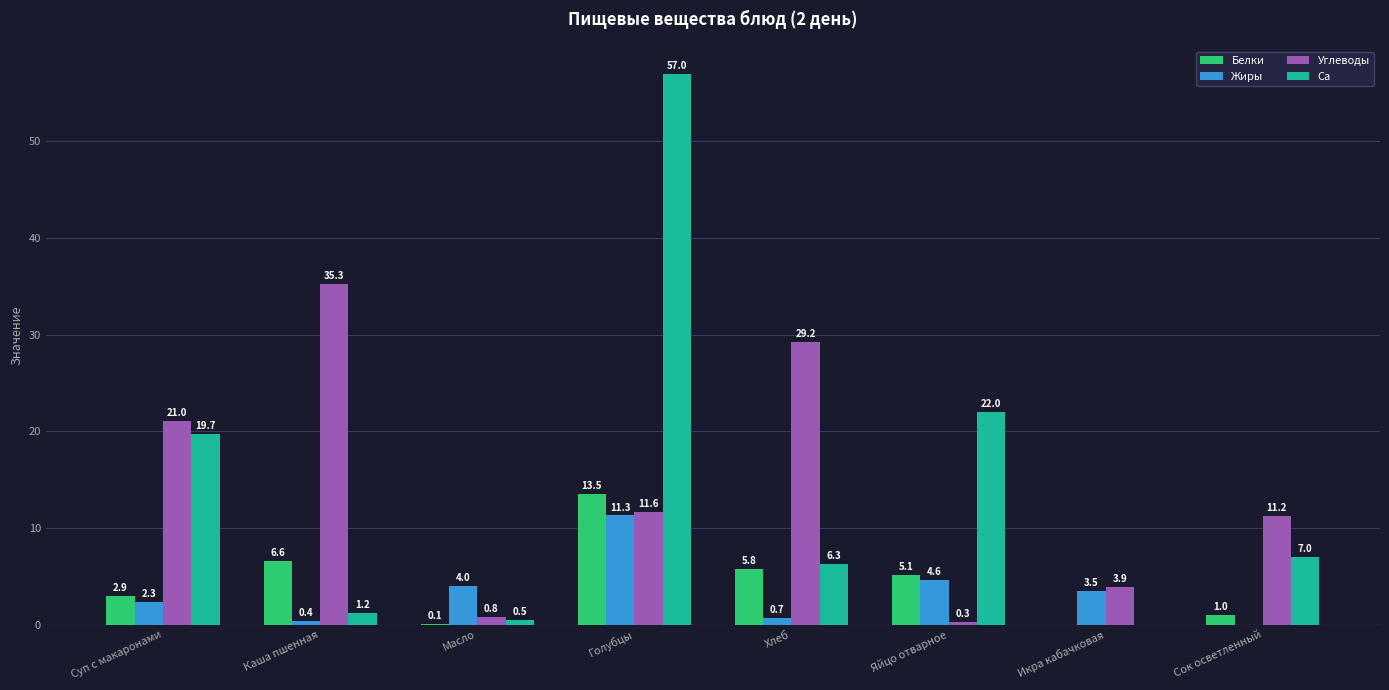

What are all the series names shown in the legend?

Белки, Жиры, Углеводы, Са